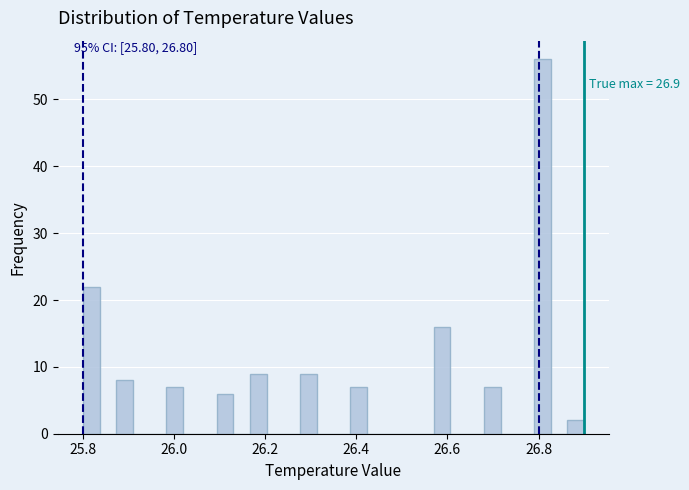

Around what value on the x-axis is the tallest bar? Give the approximate position of its centre, as read against the axis.

26.80